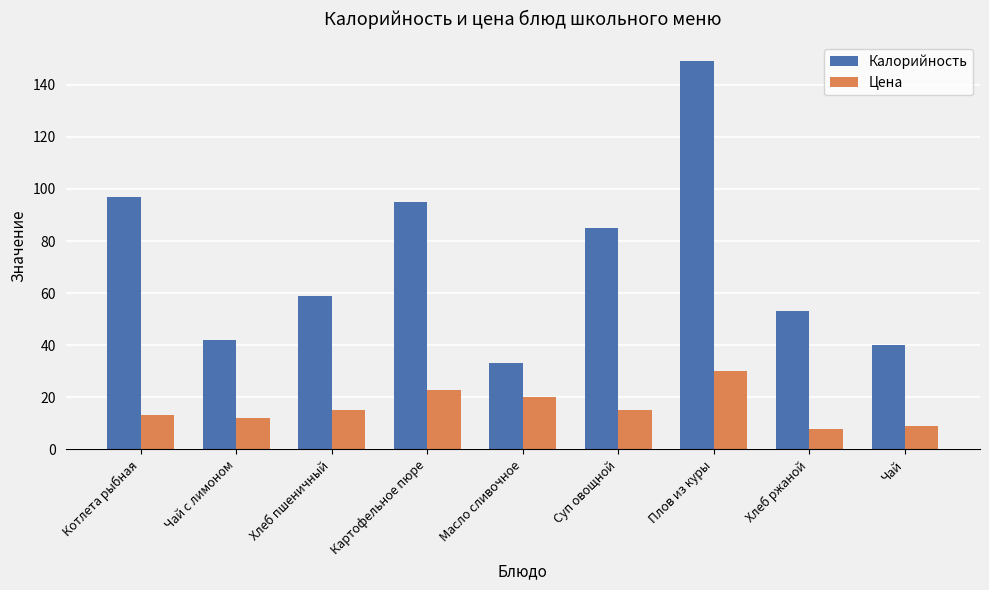

Count the number of categories in the chart.

9